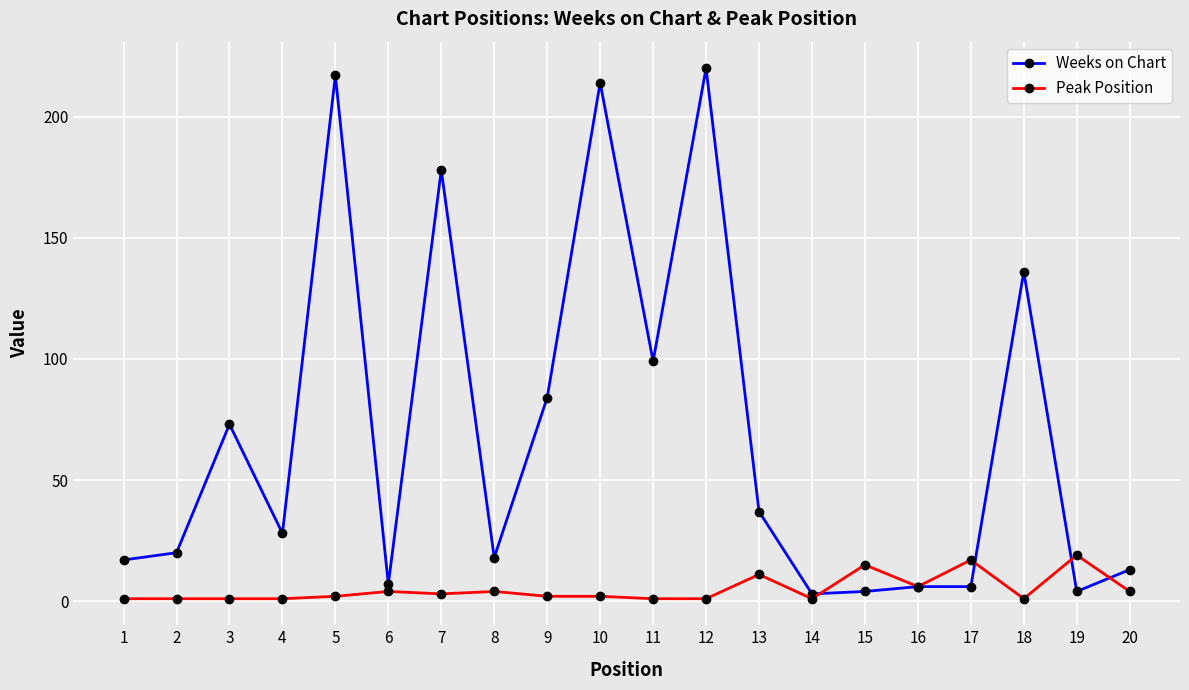

Is it true that Peak Position equals 2 at 10?

True